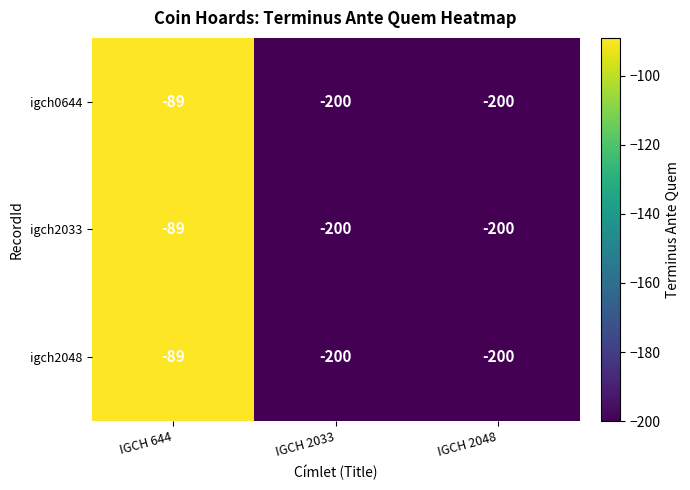

At which category is the sum across all series the highest?

IGCH 644